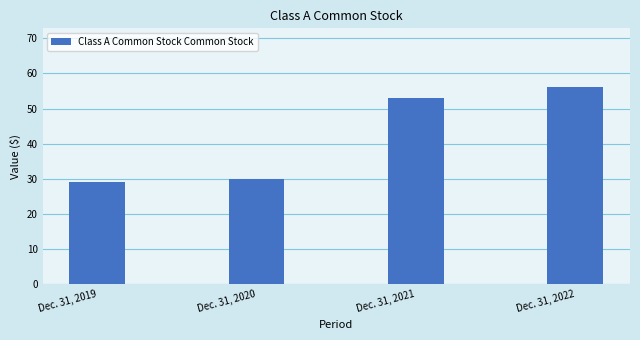

List the labels in order of value, smallest first.

Dec. 31, 2019, Dec. 31, 2020, Dec. 31, 2021, Dec. 31, 2022